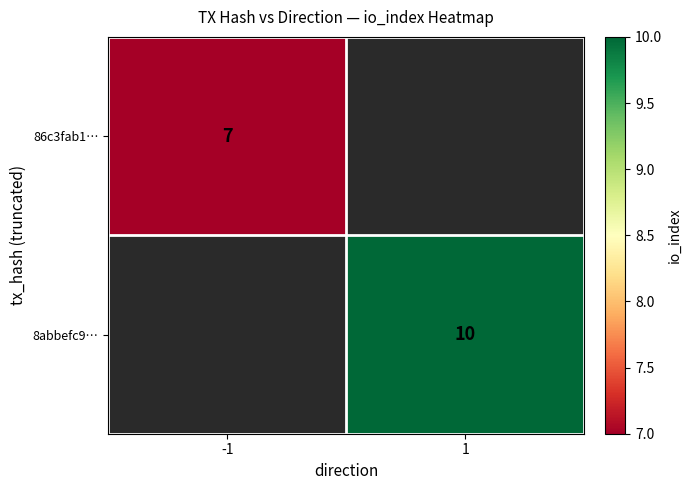

Is it true that 8abbefc9… equals 10 at 1?

True